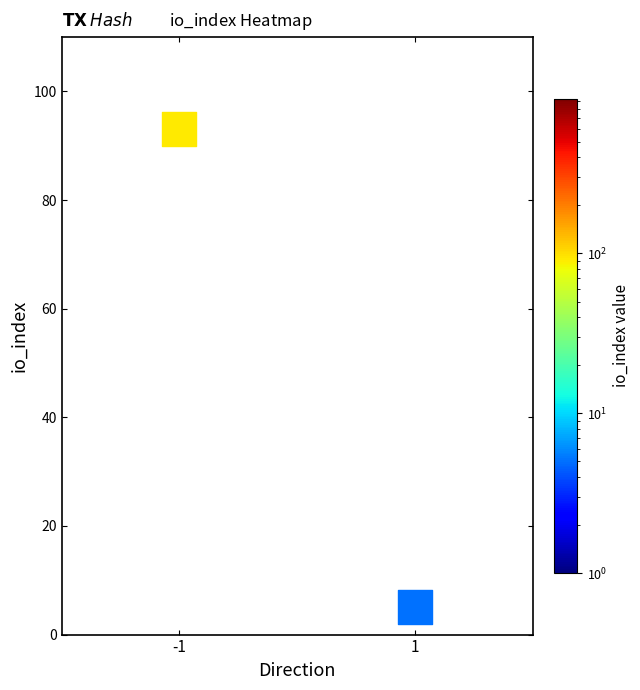

What is the range of Y values (max minus min)?

88